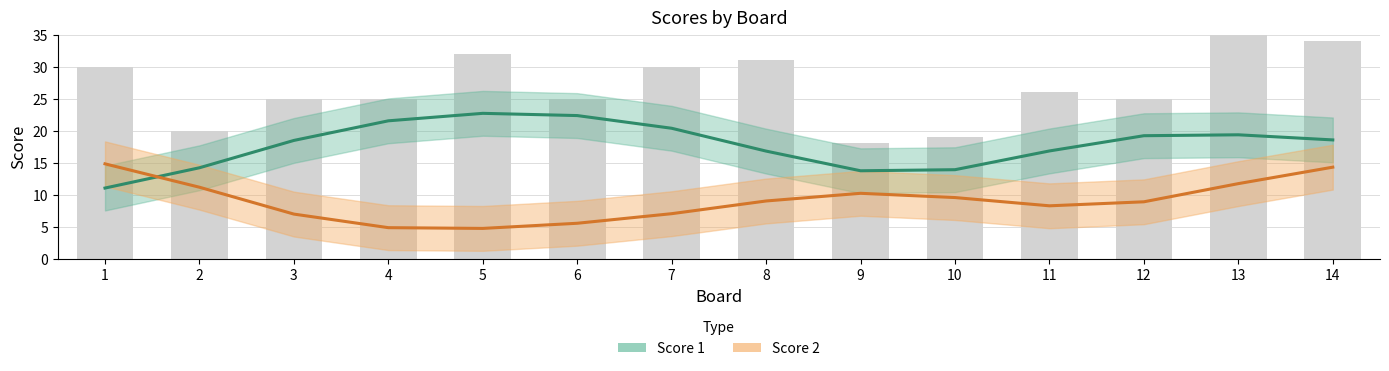

Which has a higher value, 9 or 10?

10